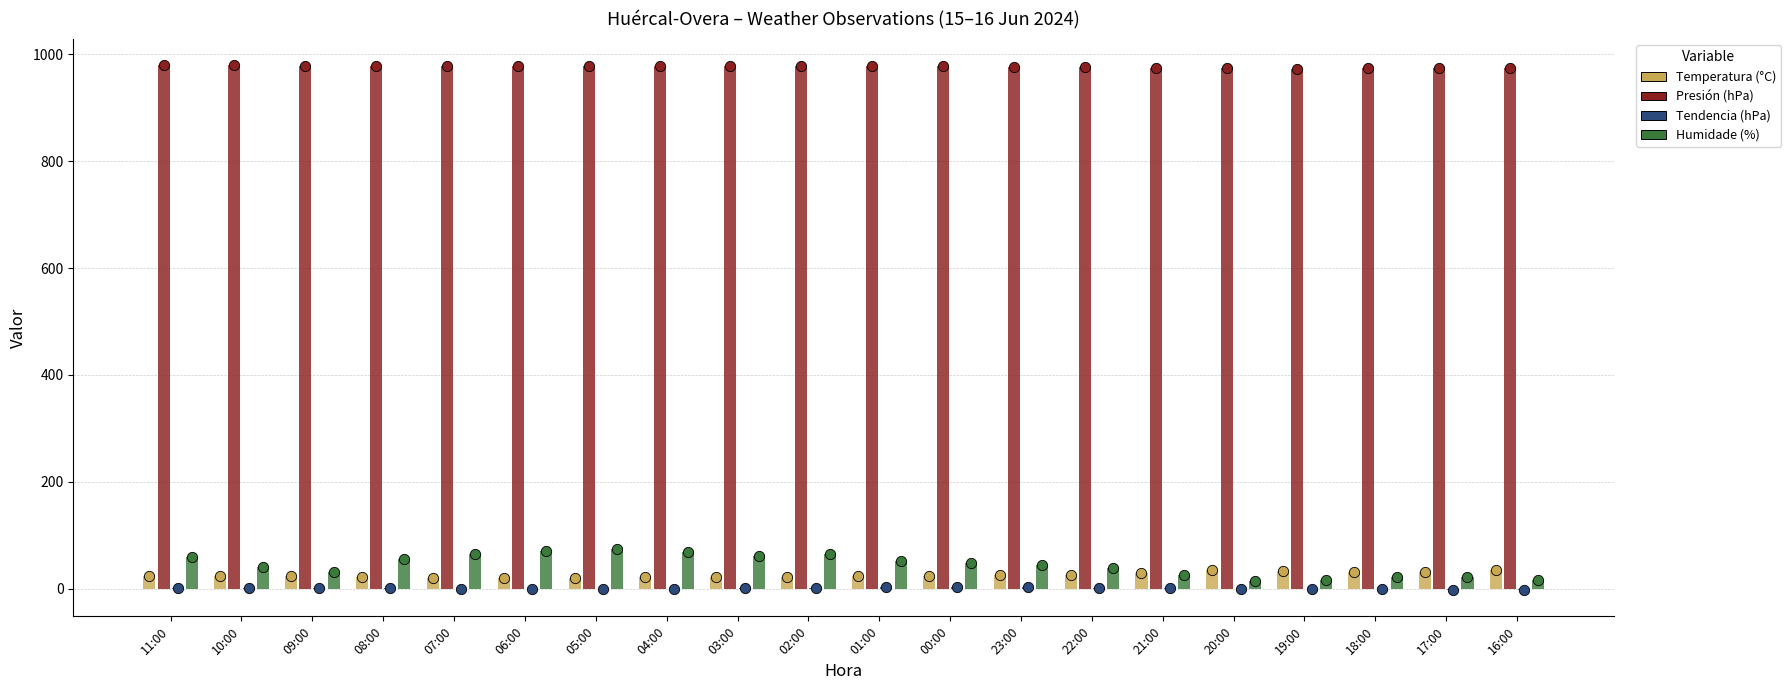

Which series contains the lowest Y value?

Tendencia (hPa)